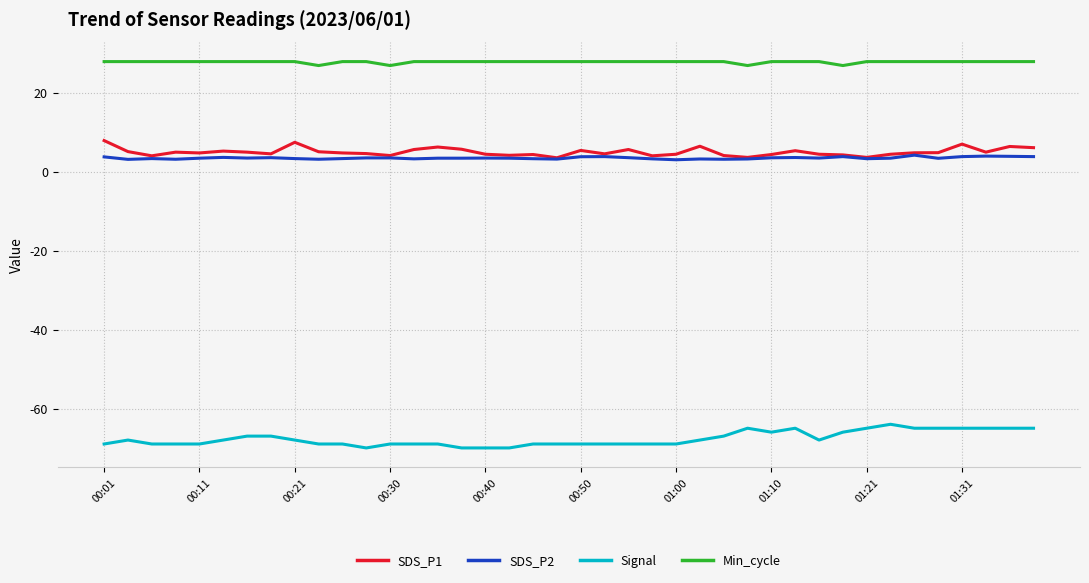

True or false: Signal and SDS_P1 cross at least once.

False